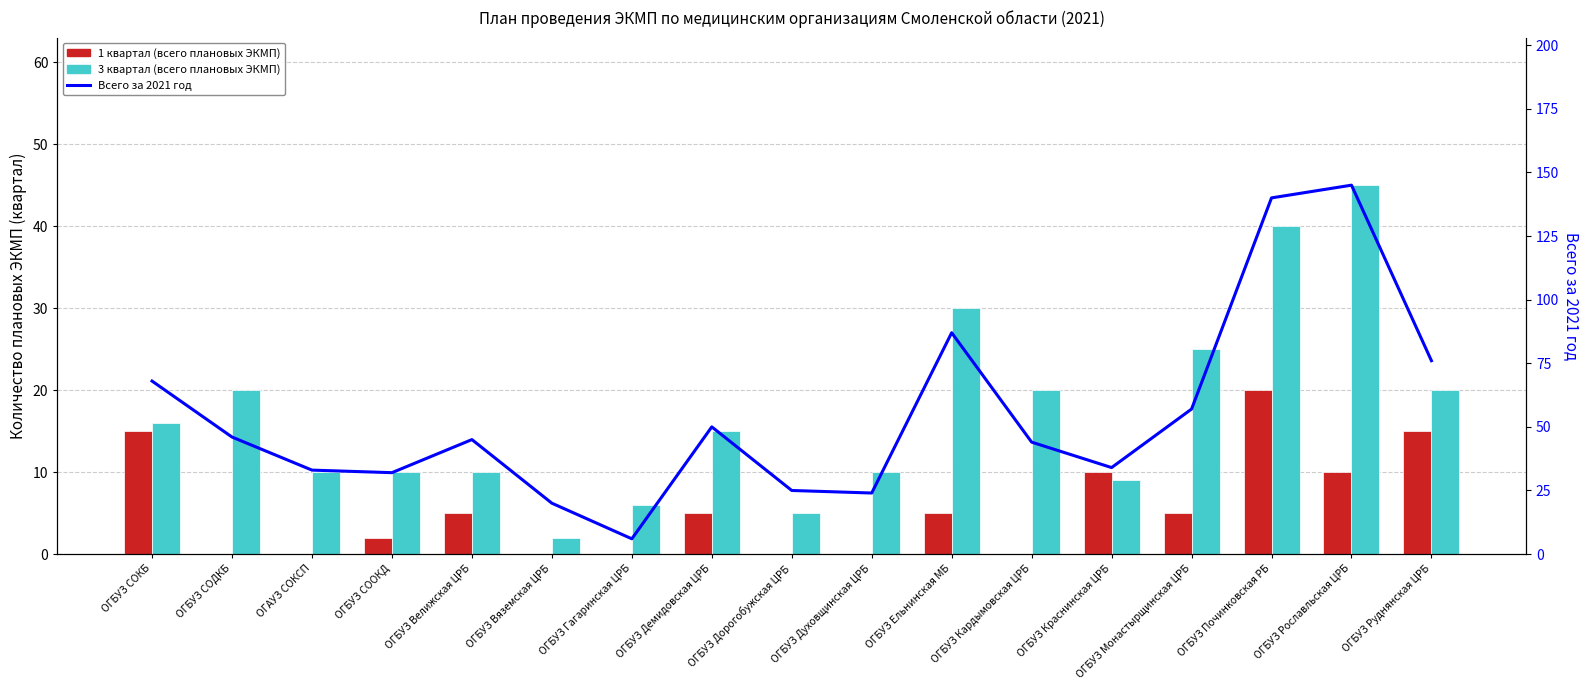

What is the difference between the maximum and minimum values in the 1 квартал (всего плановых ЭКМП) series?

20